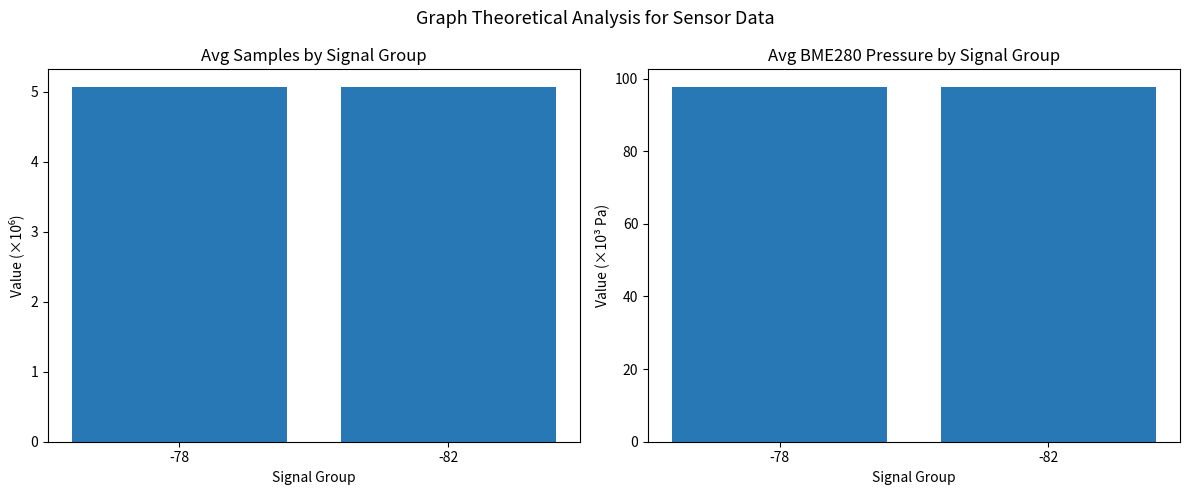

What is the minimum value shown in the chart?

5.1